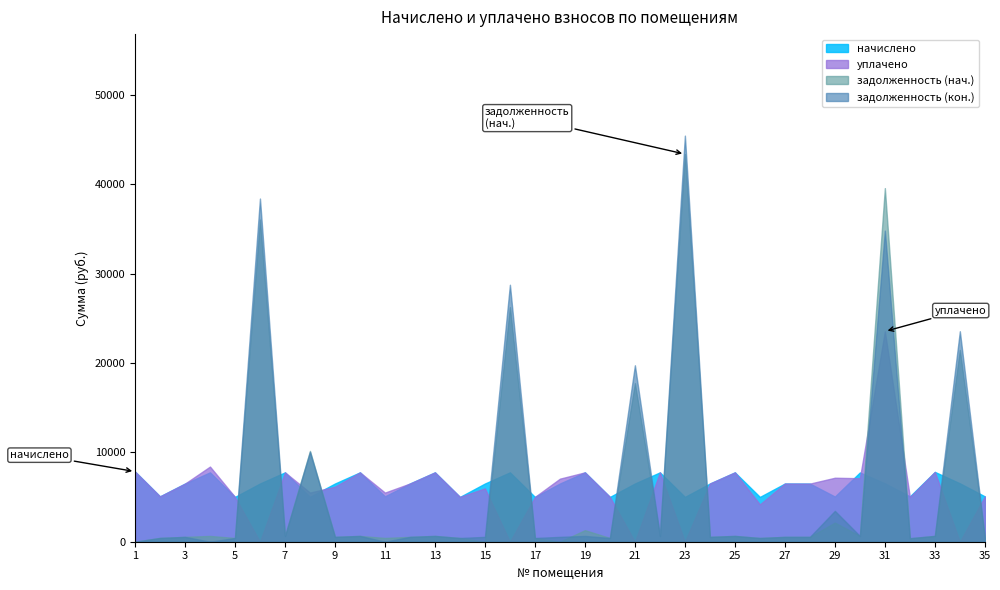

How many lines are shown in the chart?

4